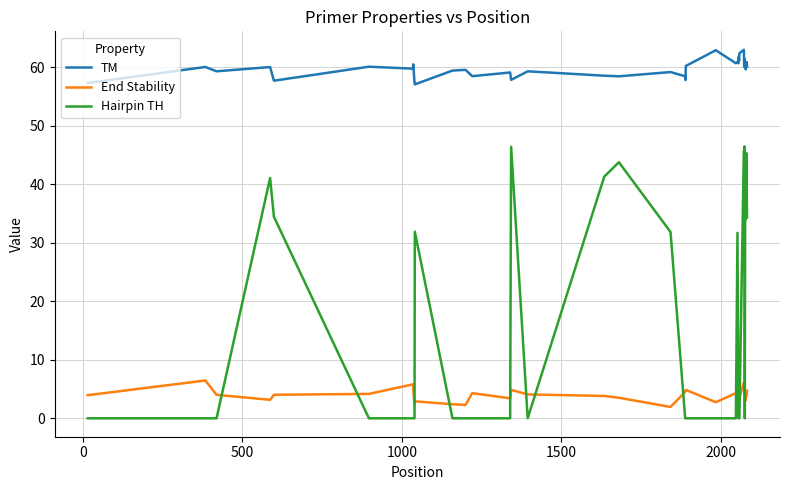

Rank the series by their maximum value, from highest to lowest.

TM, Hairpin TH, End Stability